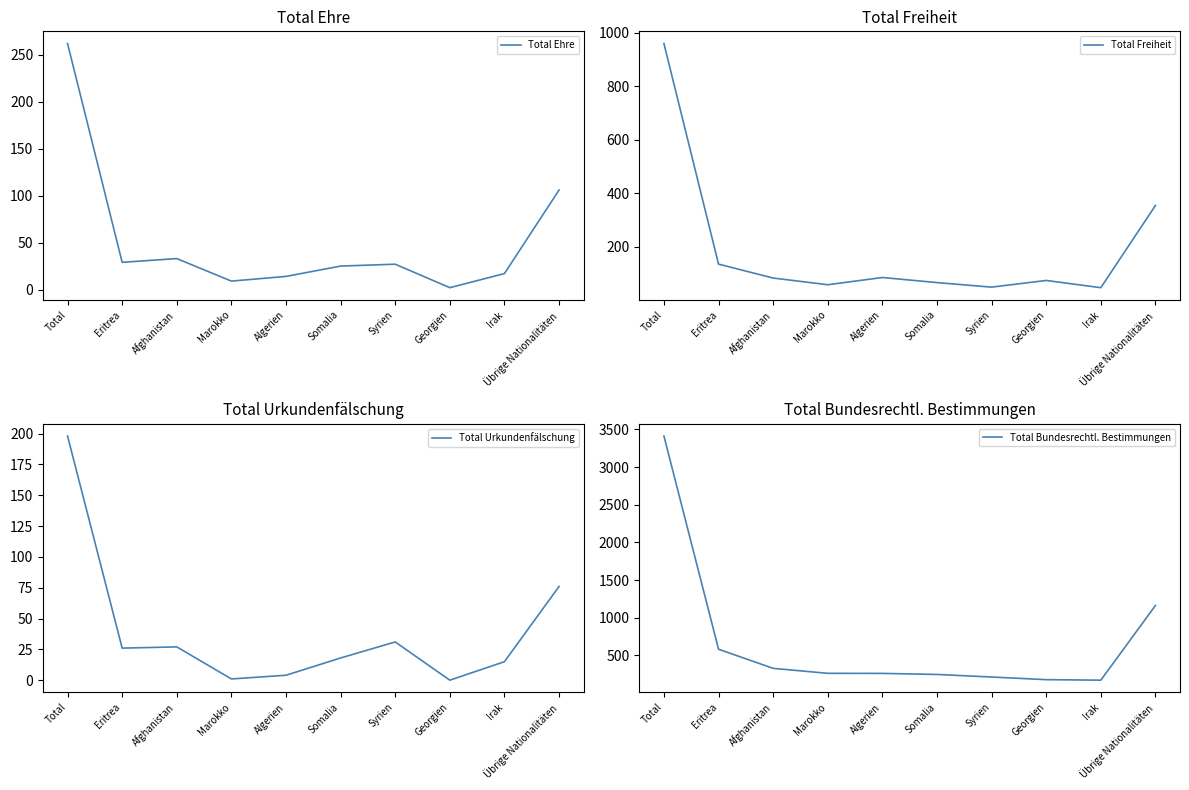

How many data points in Total Bundesrechtl. Bestimmungen are less than 263?

5